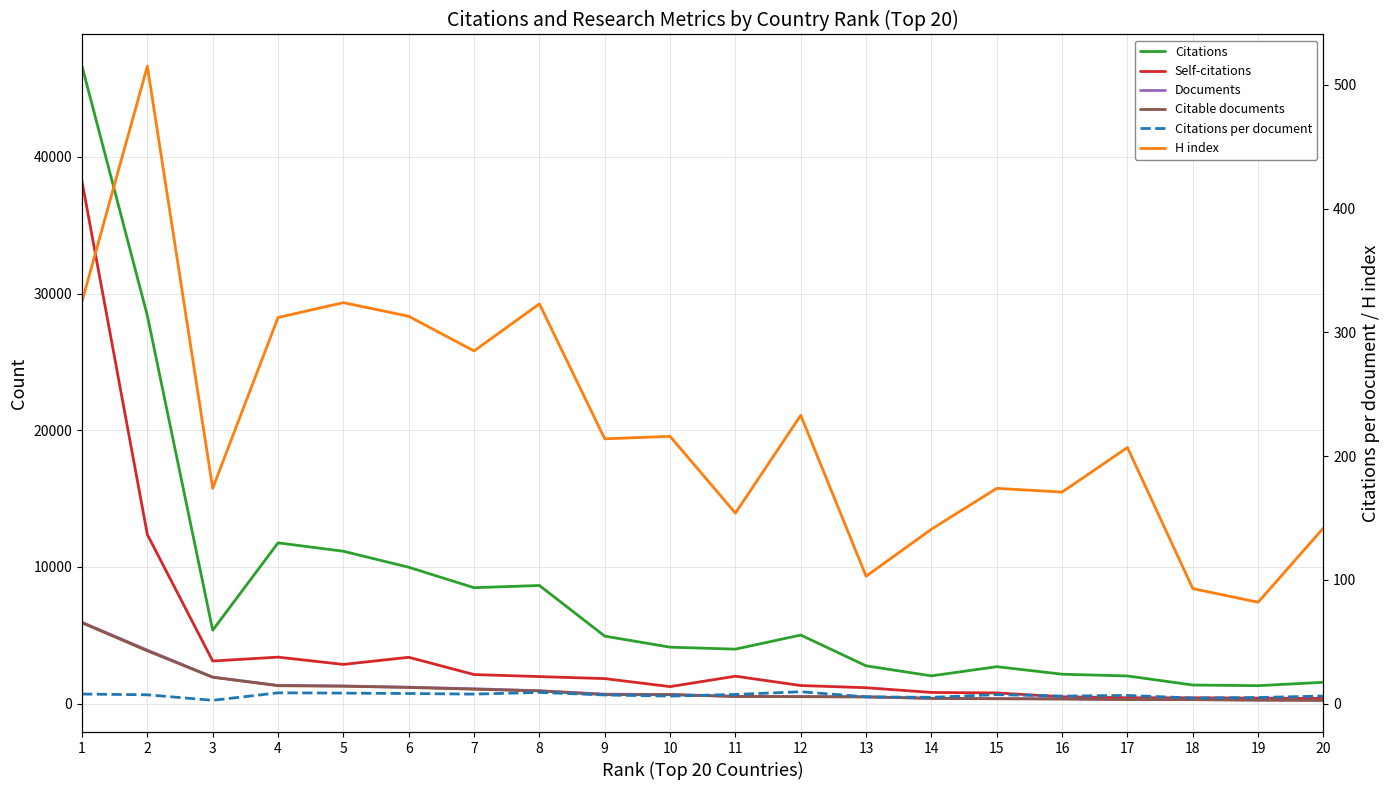

True or false: H index has a value of 349.7 at 9.

False